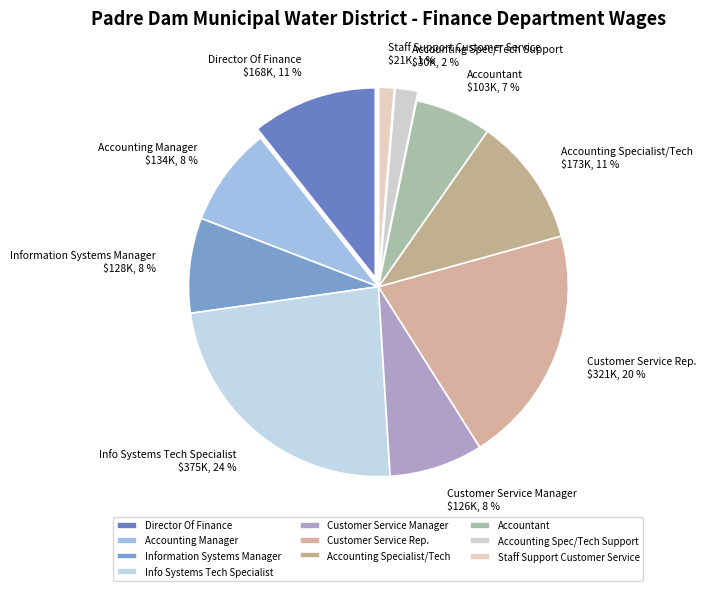

To the nearest percent, what is the average slice percentage?

10%